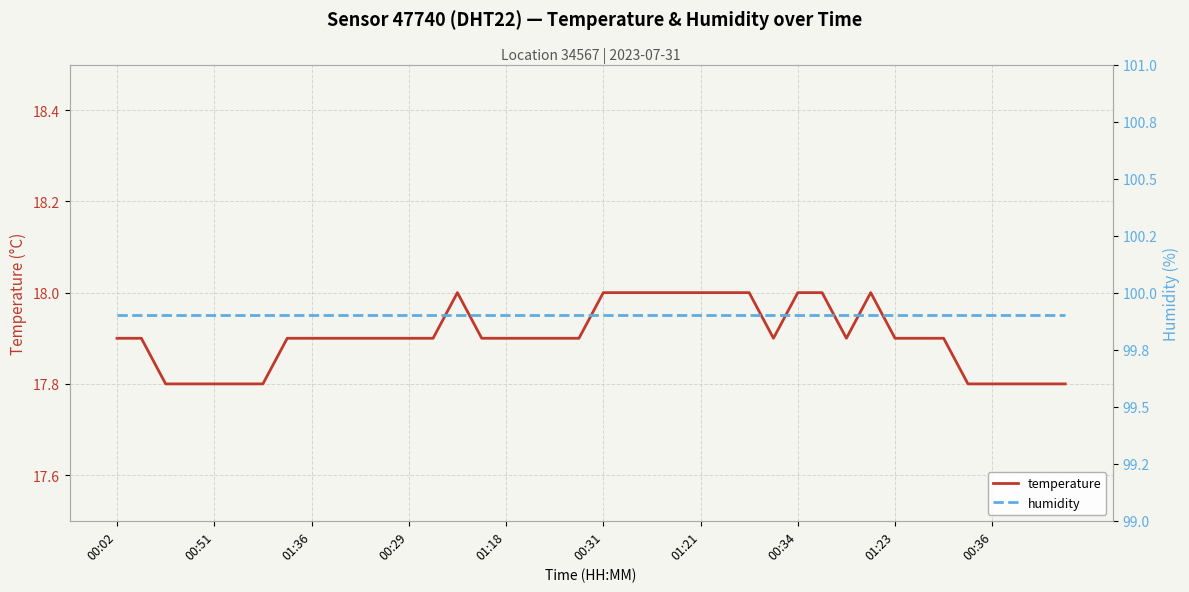

True or false: humidity and temperature cross at least once.

False